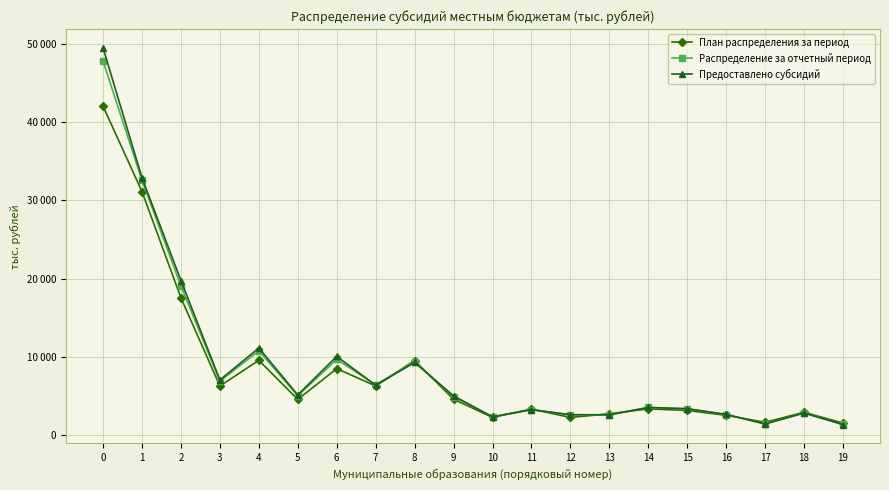

What are all the series names shown in the legend?

План распределения за период, Распределение за отчетный период, Предоставлено субсидий